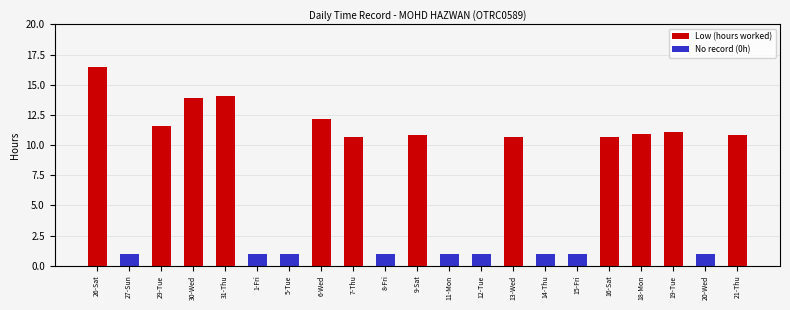

Which series has the largest total across all categories?

Low (hours worked)